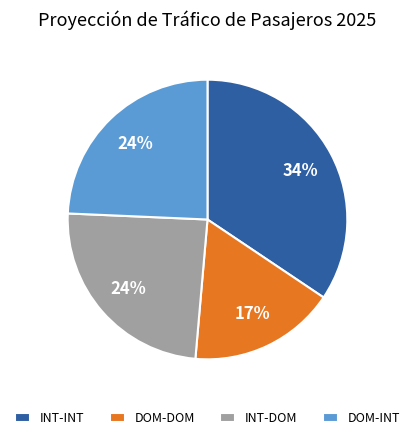

Is it true that DOM-INT is 24% of the pie?

True